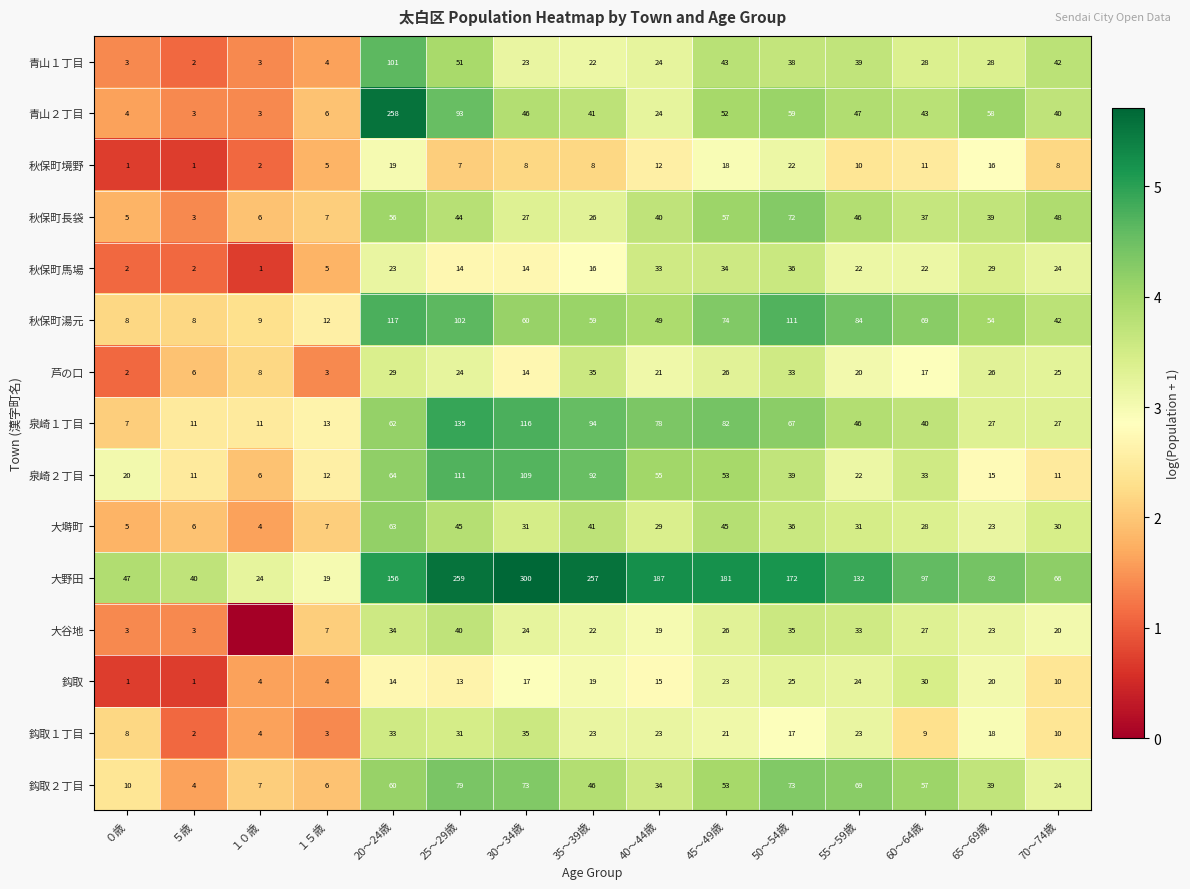

How many data points does each series have?

15